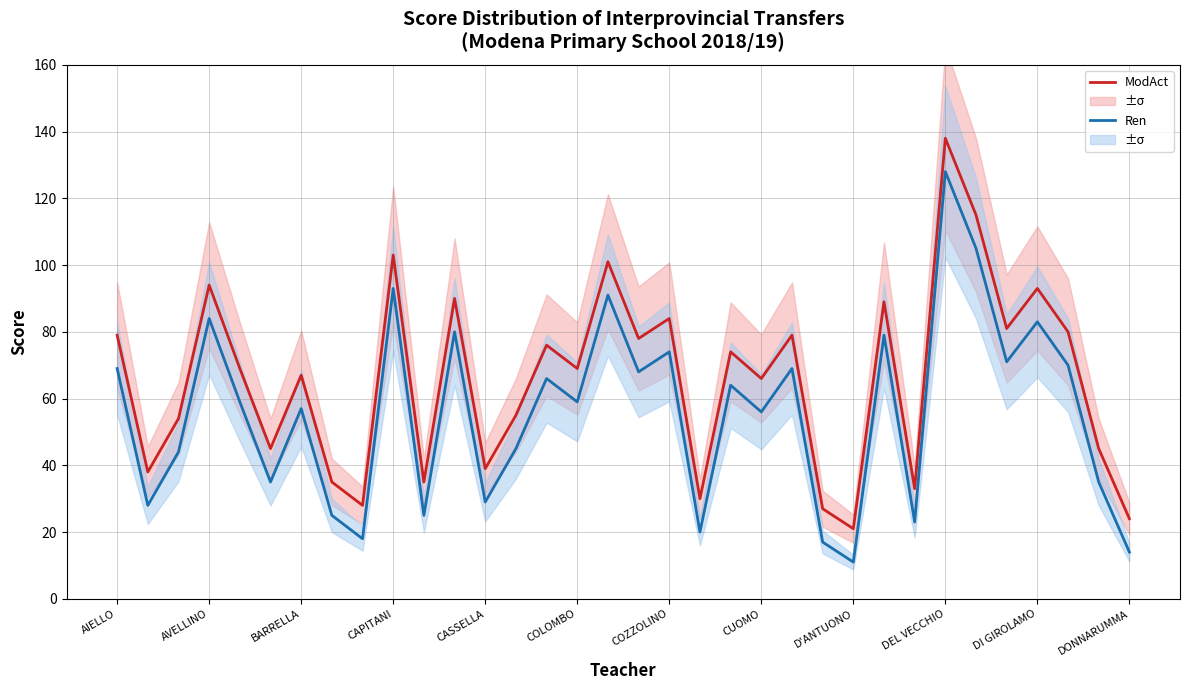

True or false: ModAct and Ren cross at least once.

False